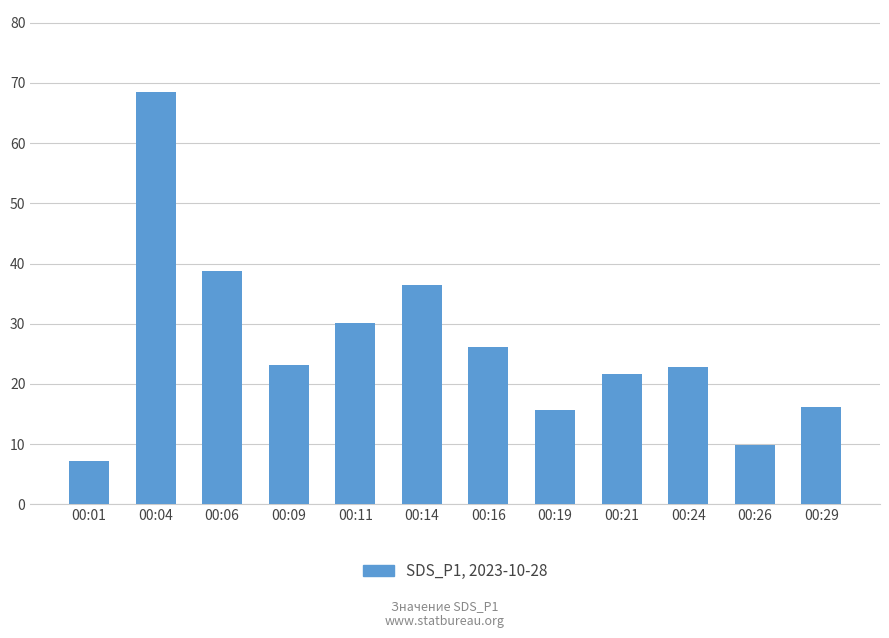

What is the value of the 7th bar from the left?

26.1